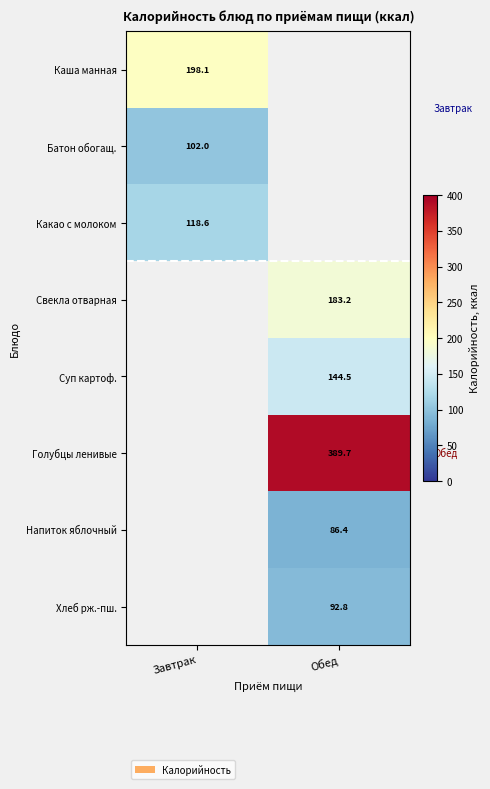

How many series are shown in this chart?

8